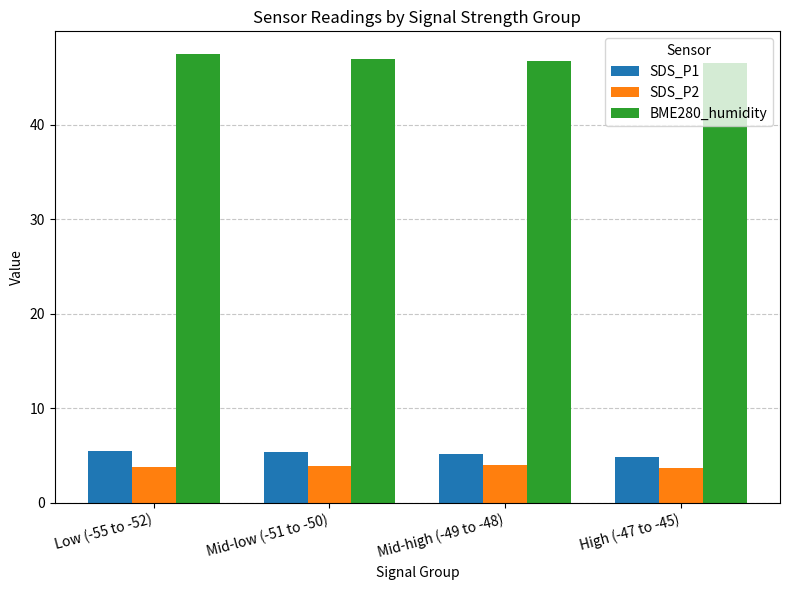

How many groups of bars are there?

4